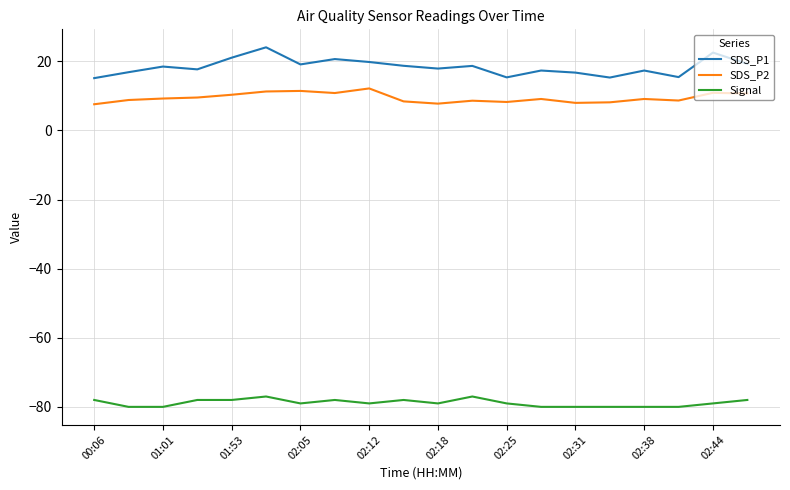

List the series in order of their peak value, lowest first.

Signal, SDS_P2, SDS_P1